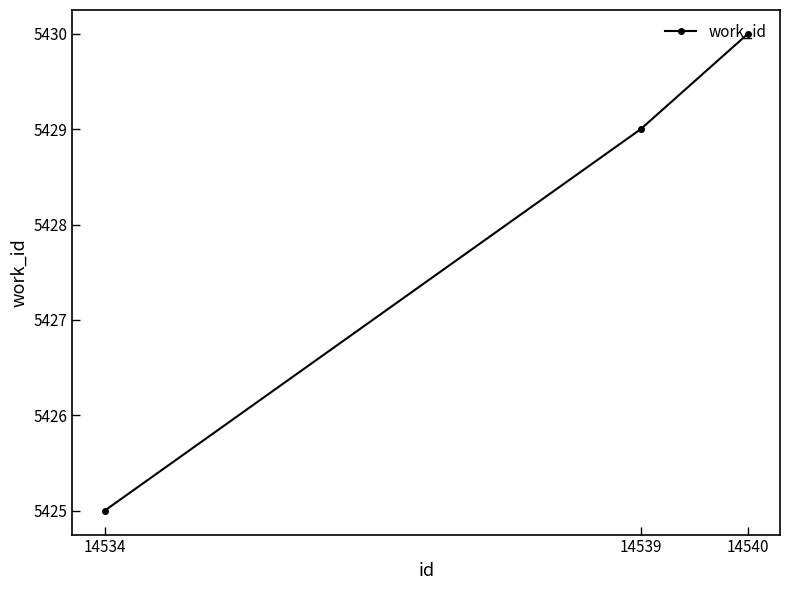

What is the minimum value shown in the chart?

5425